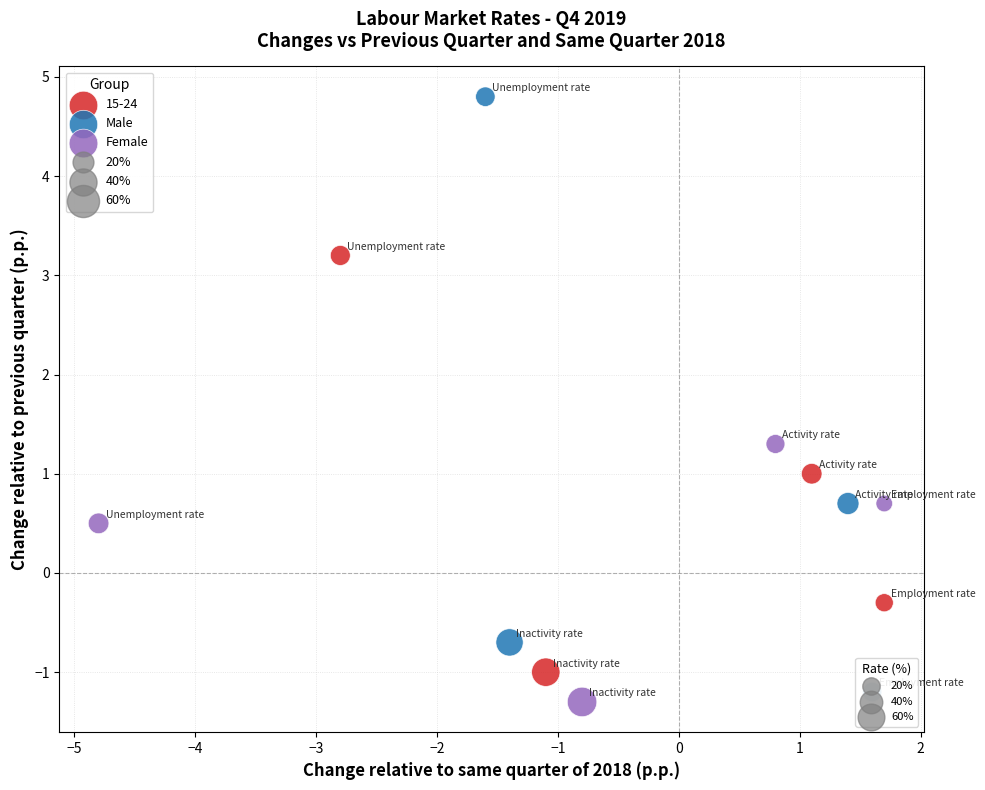

Which series contains the highest Y value?

Male